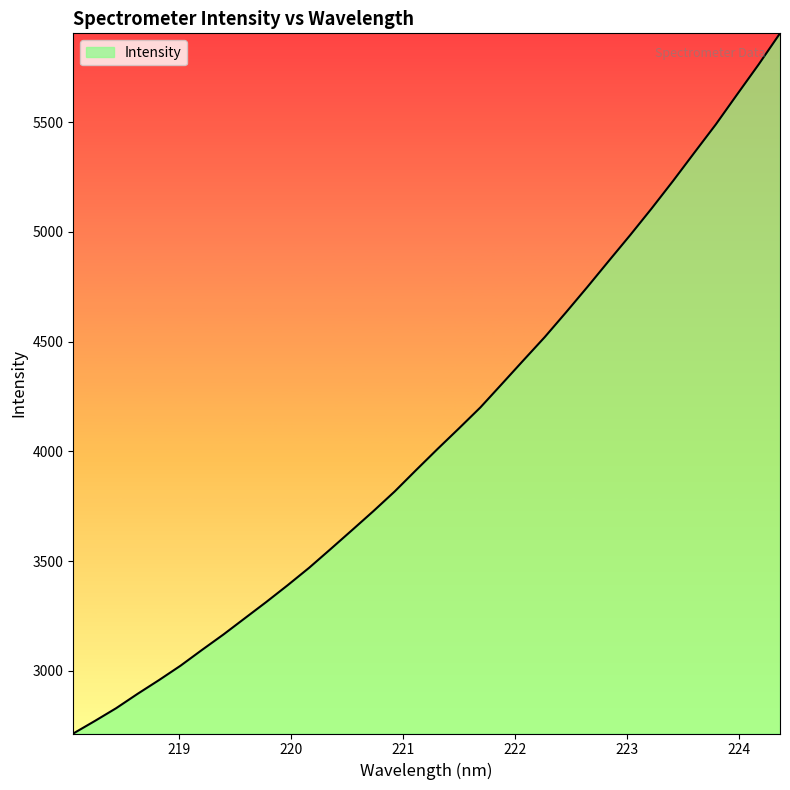

True or false: the data has more than 1 interior local peaks.

False